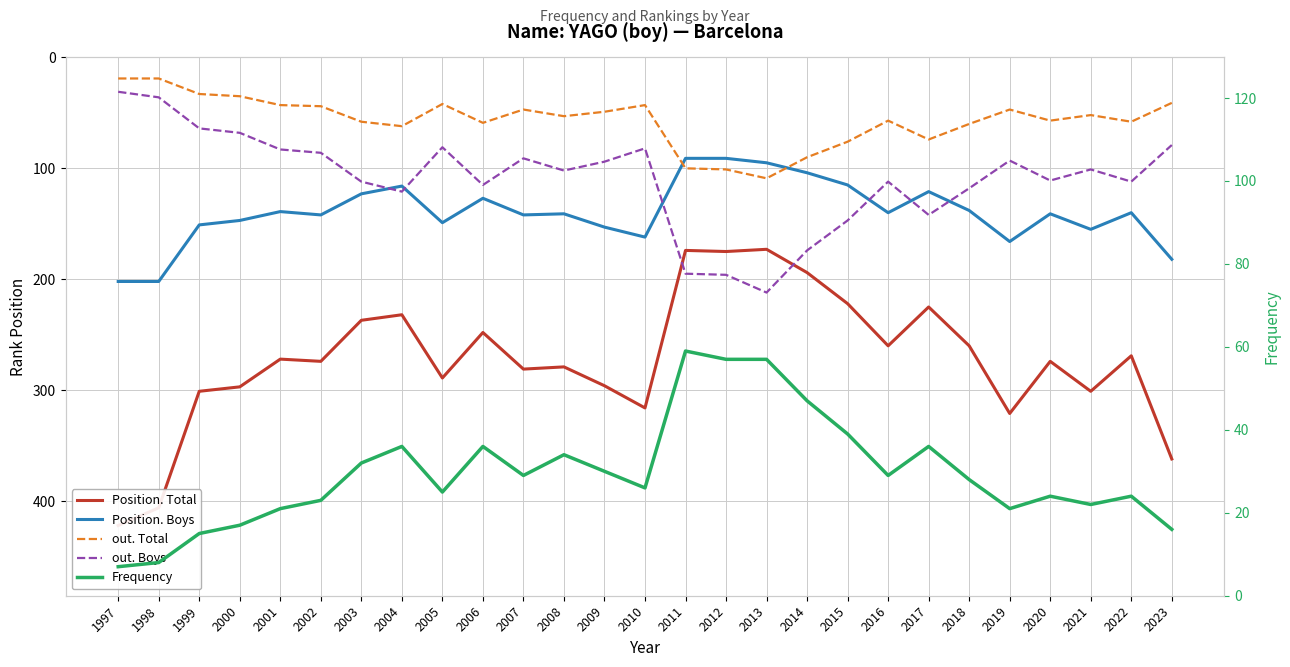

True or false: Frequency and out. Boys intersect in this chart.

False